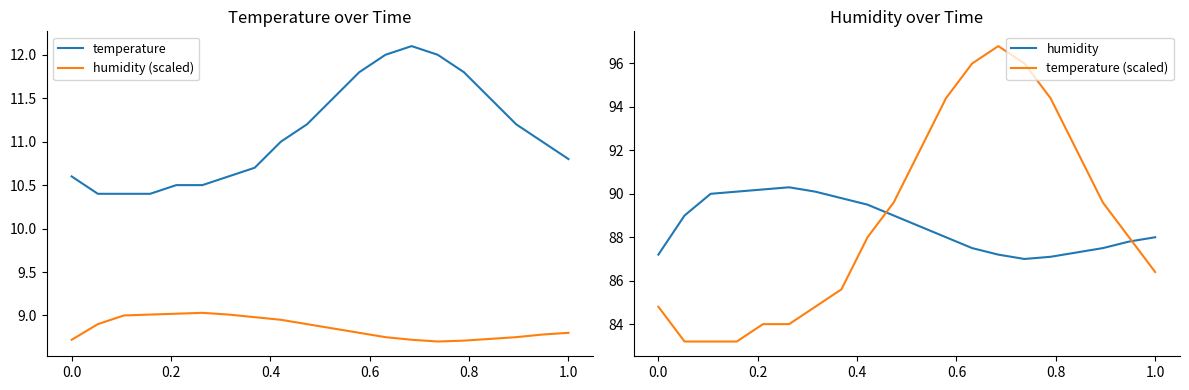

True or false: temperature and temperature (scaled) cross at least once.

False